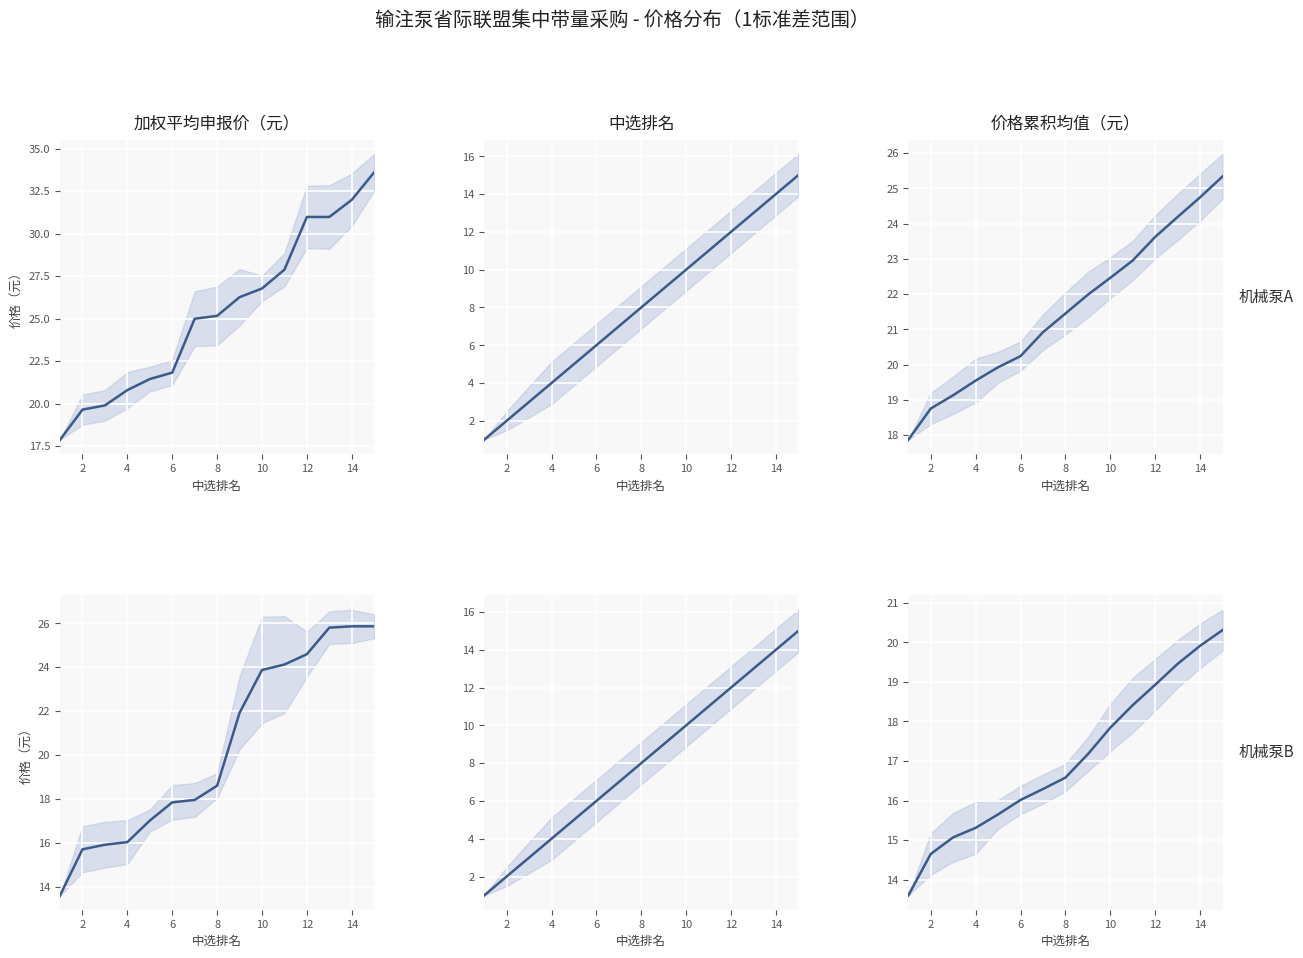

At 8, list the series in order from largest to smallest.

机械泵A, 机械泵B